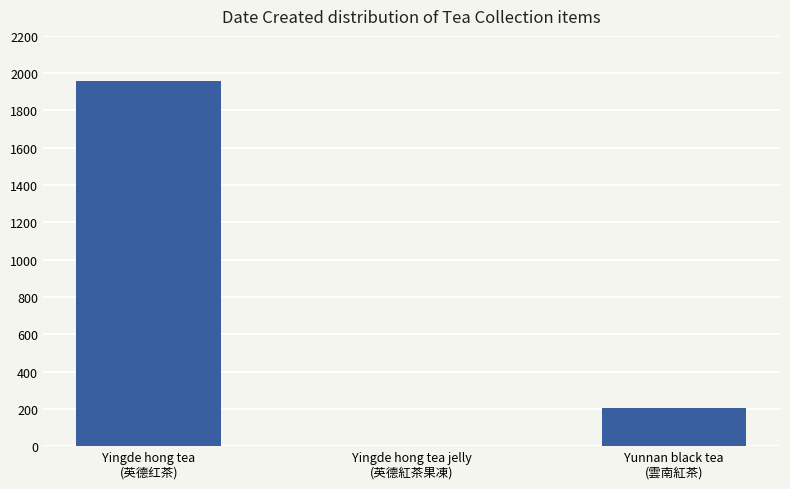

How many data points does each series have?

3